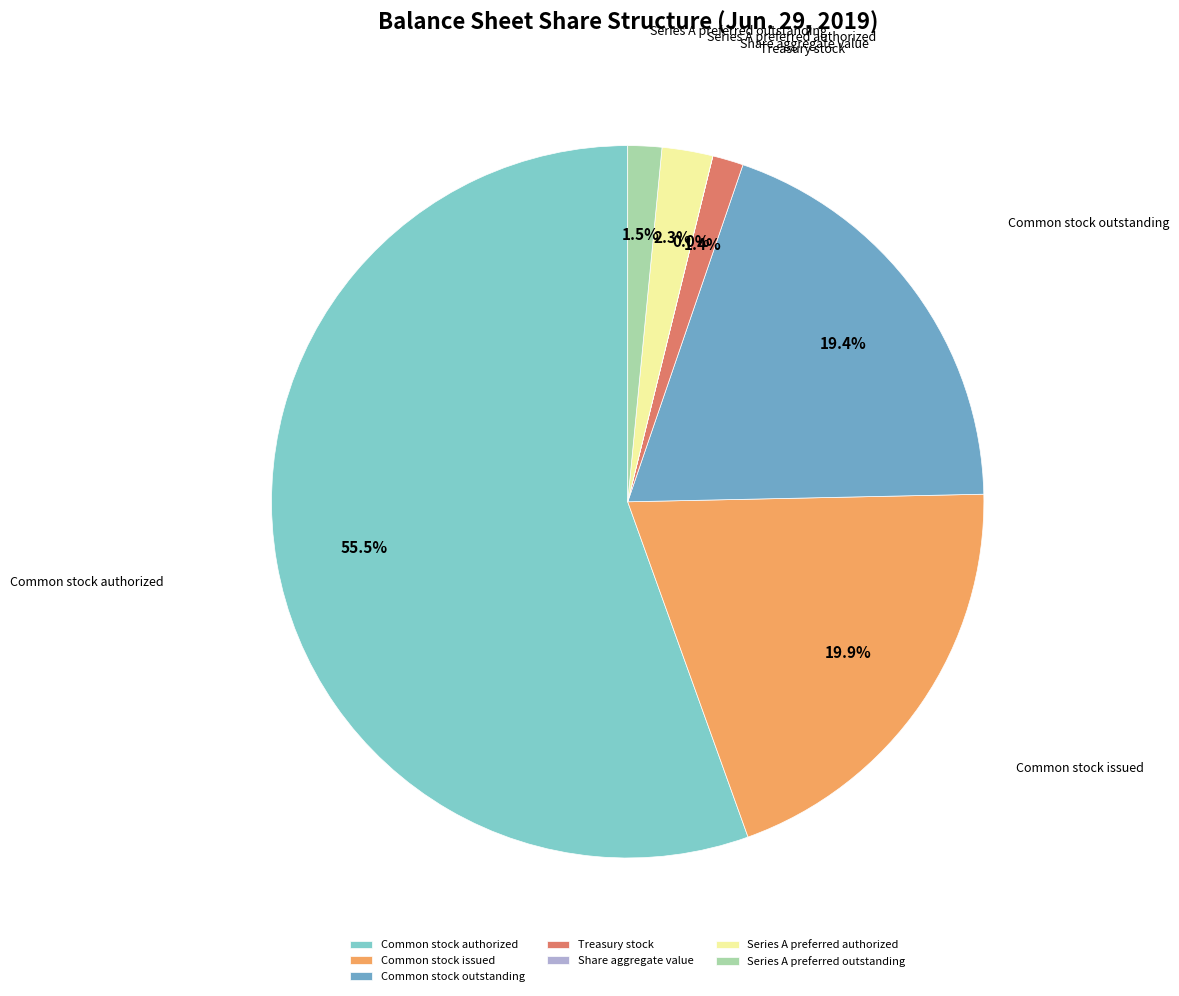

True or false: Series A preferred authorized accounts for 2% of the total.

True